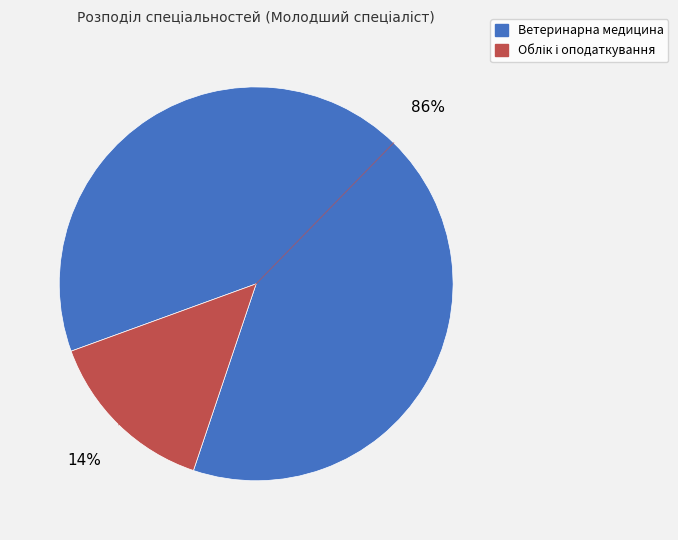

Is there a majority slice in this chart?

Yes